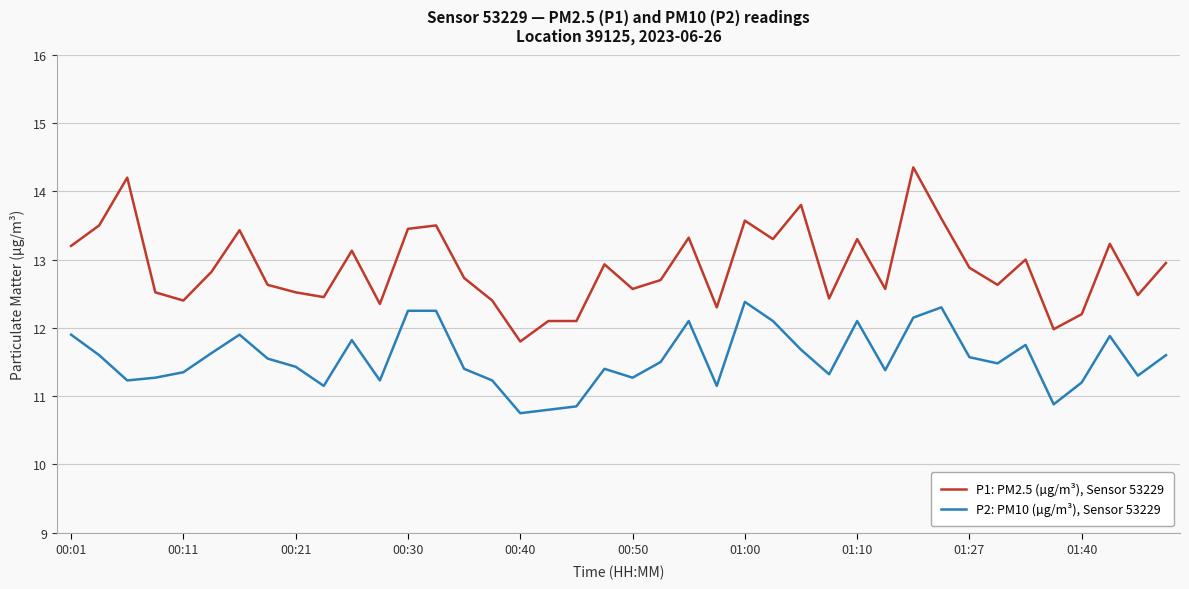

Which series has the largest total across all categories?

P1: PM2.5 (µg/m³), Sensor 53229